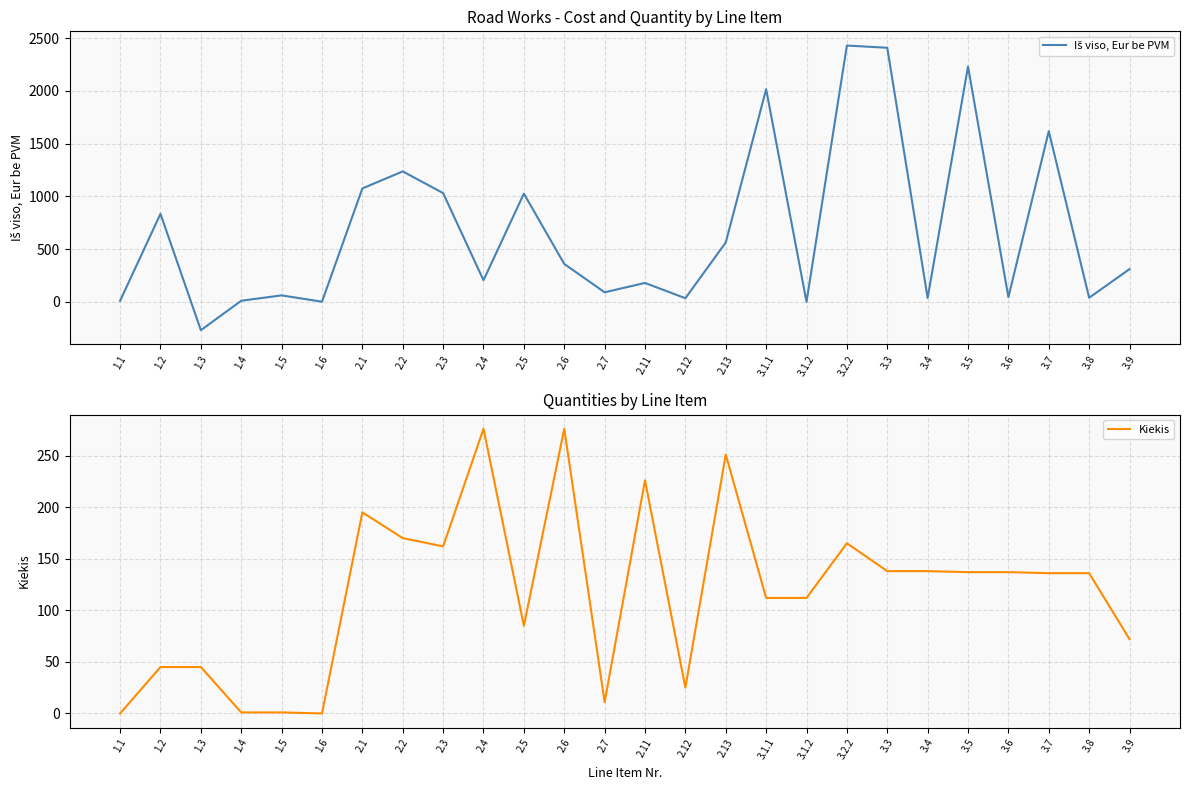

At which label does Iš viso, Eur be PVM first exceed 309?

1.2